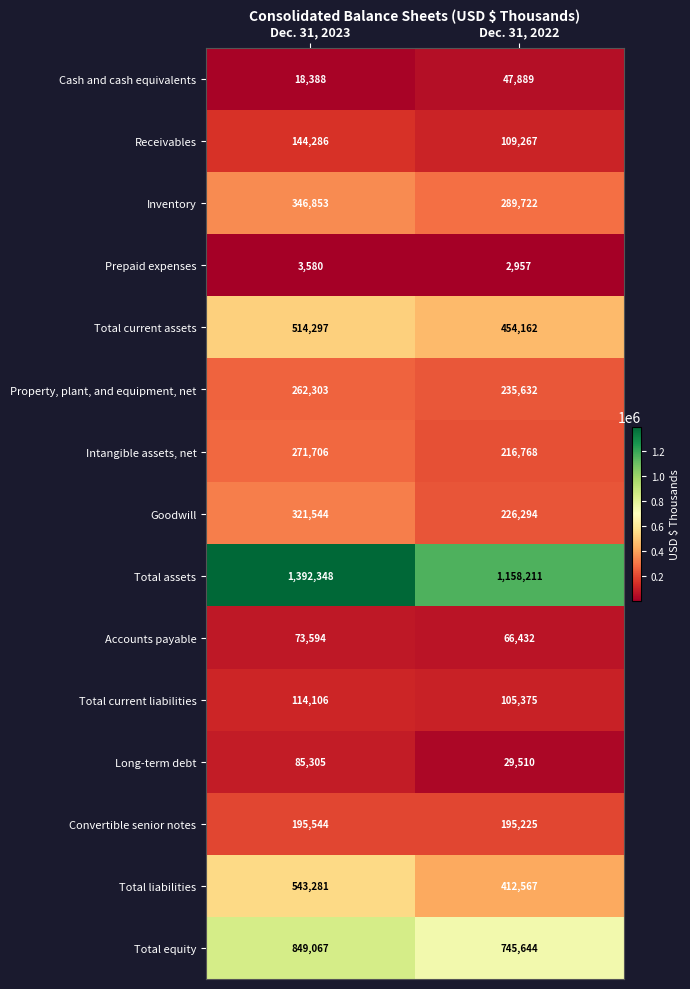

Reading left to right, what are all the values shown in this chart?

Cash and cash equivalents: Dec. 31, 2023=18388	Dec. 31, 2022=47889
Receivables: Dec. 31, 2023=144286	Dec. 31, 2022=109267
Inventory: Dec. 31, 2023=346853	Dec. 31, 2022=289722
Prepaid expenses: Dec. 31, 2023=3580	Dec. 31, 2022=2957
Total current assets: Dec. 31, 2023=514297	Dec. 31, 2022=454162
Property, plant, and equipment, net: Dec. 31, 2023=262303	Dec. 31, 2022=235632
Intangible assets, net: Dec. 31, 2023=271706	Dec. 31, 2022=216768
Goodwill: Dec. 31, 2023=321544	Dec. 31, 2022=226294
Total assets: Dec. 31, 2023=1392348	Dec. 31, 2022=1158211
Accounts payable: Dec. 31, 2023=73594	Dec. 31, 2022=66432
Total current liabilities: Dec. 31, 2023=114106	Dec. 31, 2022=105375
Long-term debt: Dec. 31, 2023=85305	Dec. 31, 2022=29510
Convertible senior notes: Dec. 31, 2023=195544	Dec. 31, 2022=195225
Total liabilities: Dec. 31, 2023=543281	Dec. 31, 2022=412567
Total equity: Dec. 31, 2023=849067	Dec. 31, 2022=745644